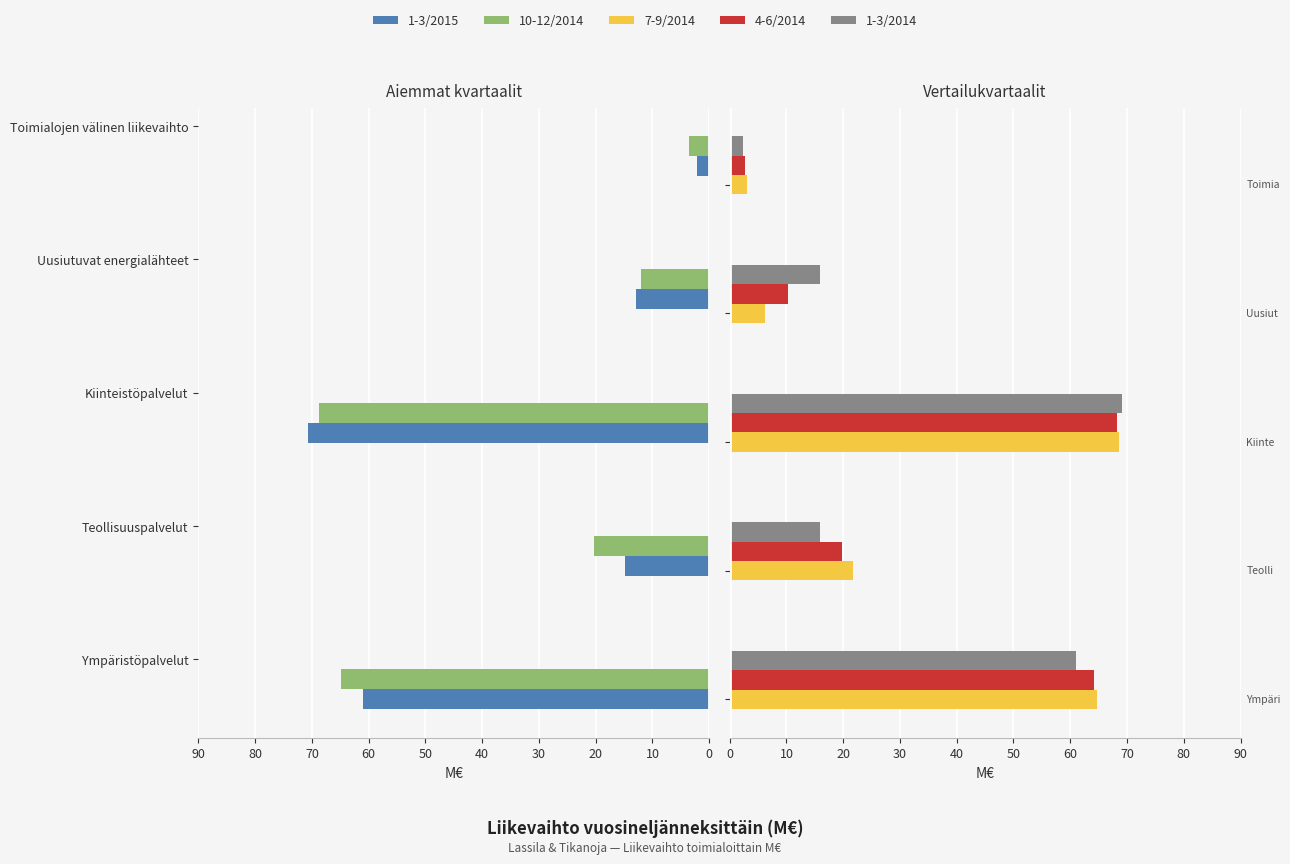

At 20, list the series in order from largest to smallest.

1-3/2015, 1-3/2014, 10-12/2014, 7-9/2014, 4-6/2014